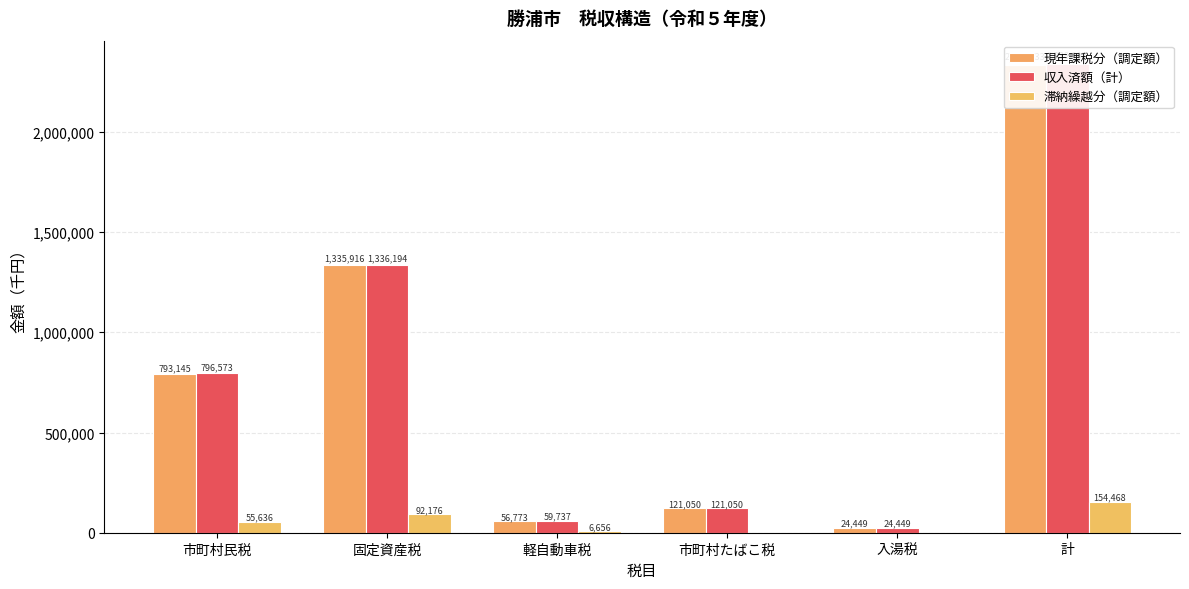

Reading left to right, extract all data points from this chart.

現年課税分（調定額）: 793145	1335916	56773	121050	24449	2331333
収入済額（計）: 796573	1336194	59737	121050	24449	2338003
滞納繰越分（調定額）: 55636	92176	6656	0	0	154468